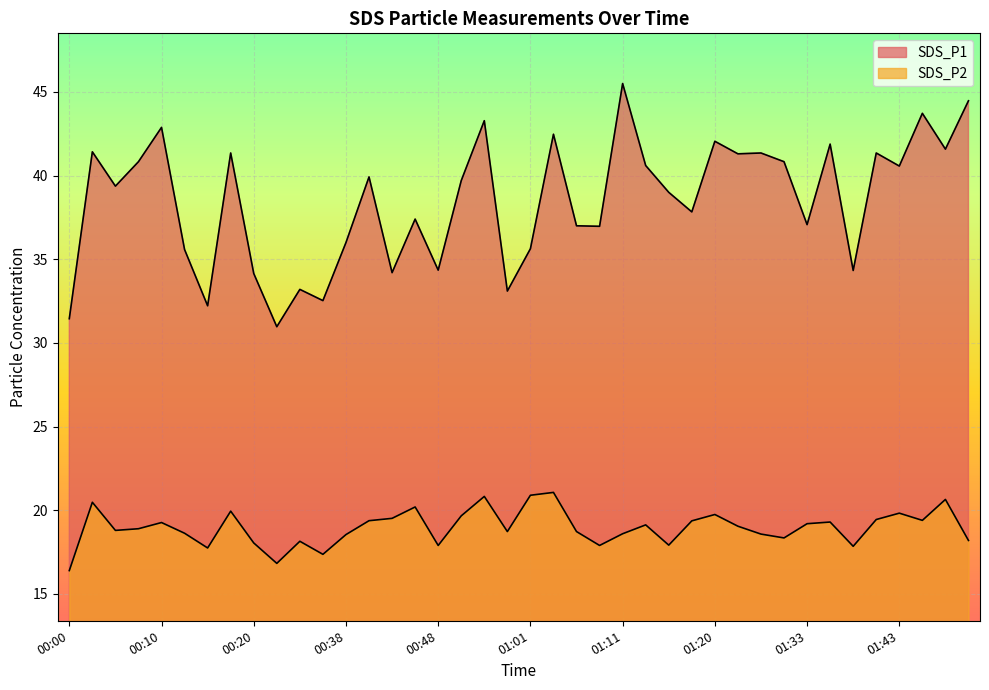

Which series has the widest spread of values?

SDS_P1